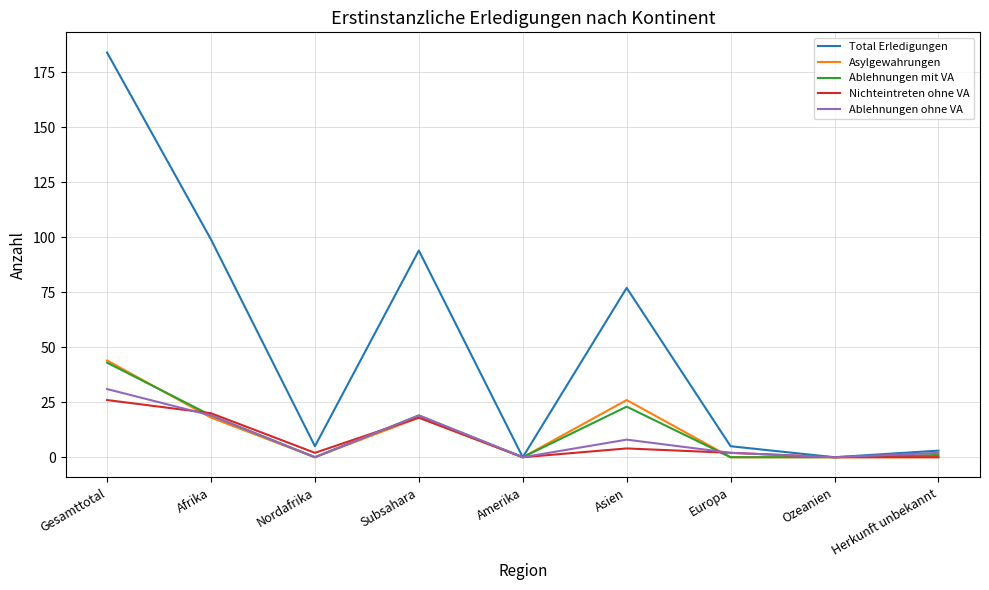

What is the difference between the Total Erledigungen values at Herkunft unbekannt and Amerika?

3